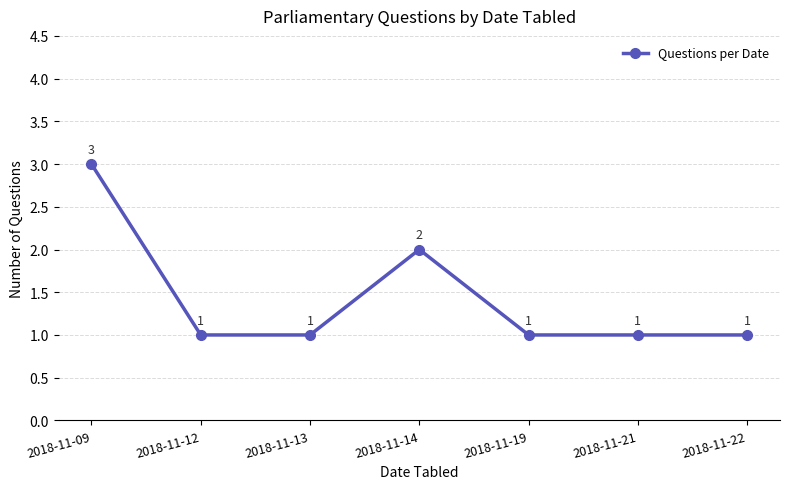

What is the smallest value displayed?

1